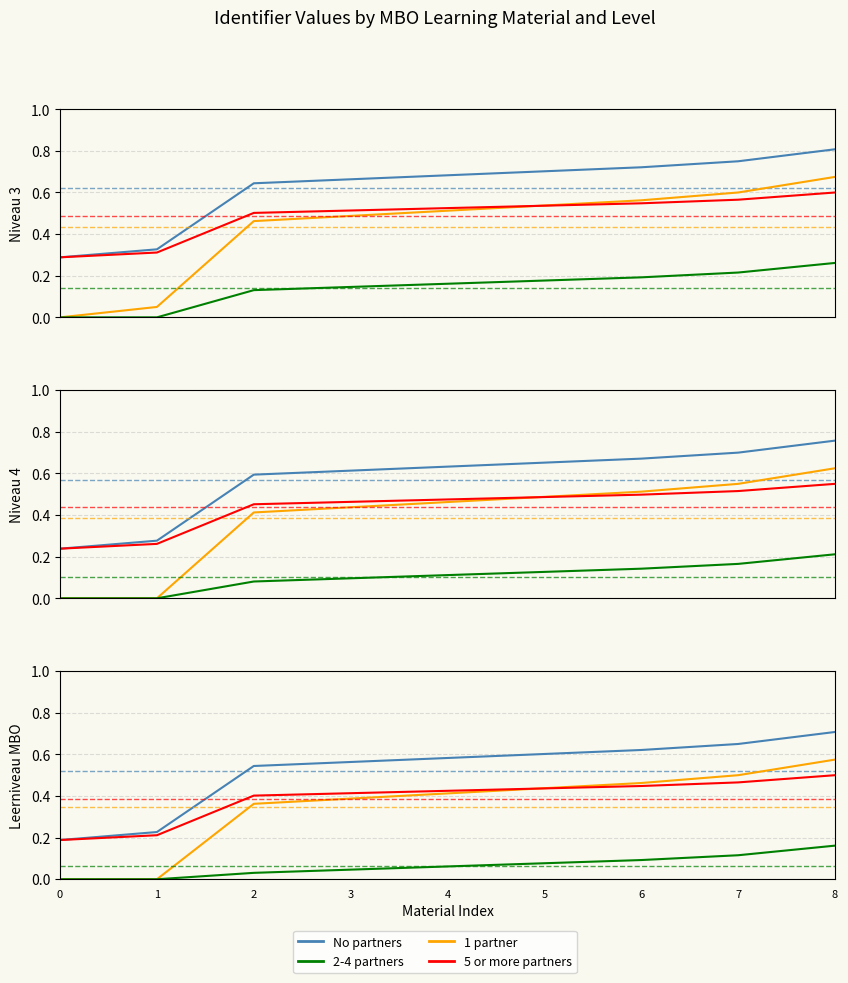

Rank the series by their maximum value, from lowest to highest.

2-4 partners, 5 or more partners, 1 partner, No partners